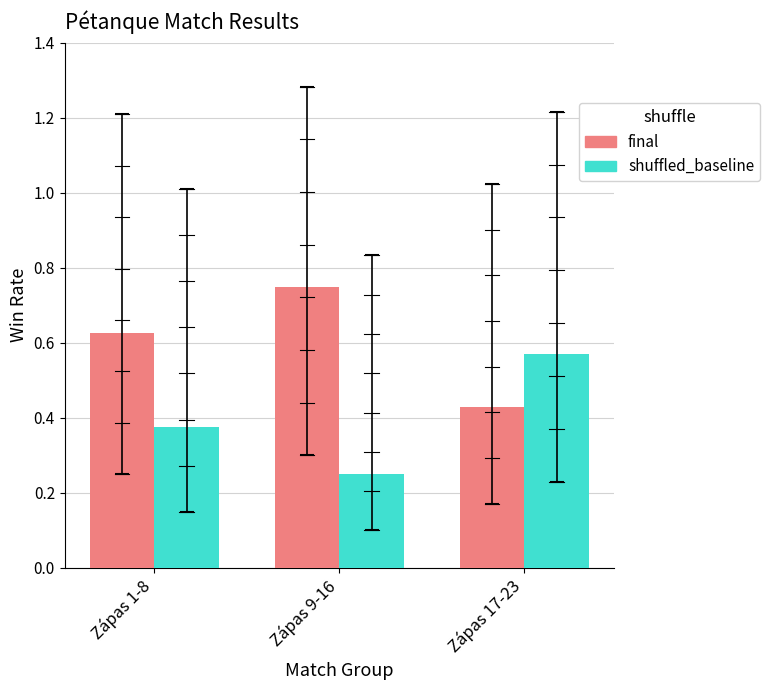

How many final values are between 0 and 1?

3